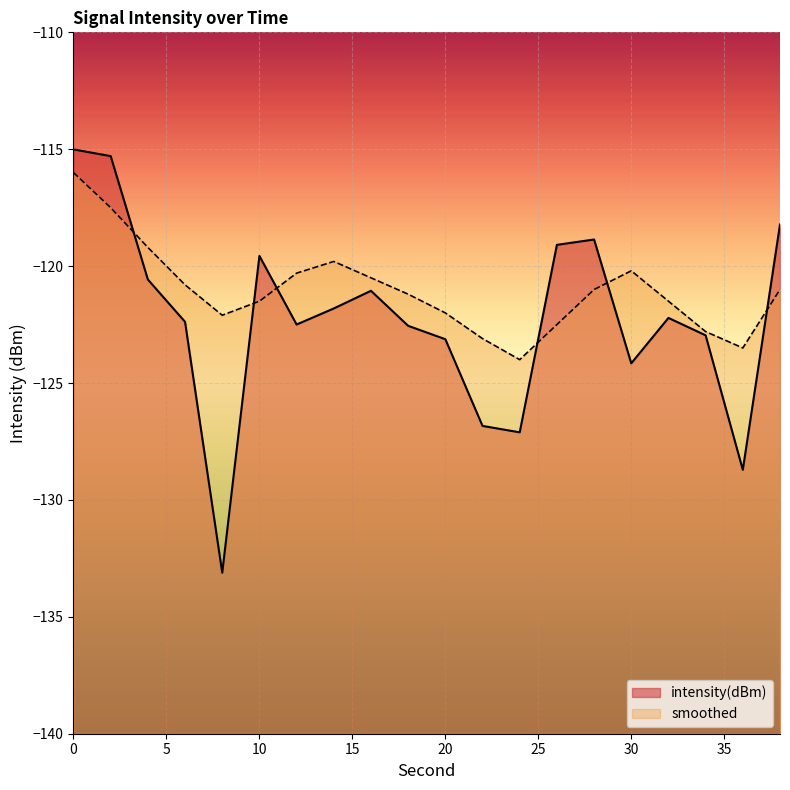

How many values in the intensity(dBm) series are below -122?

11